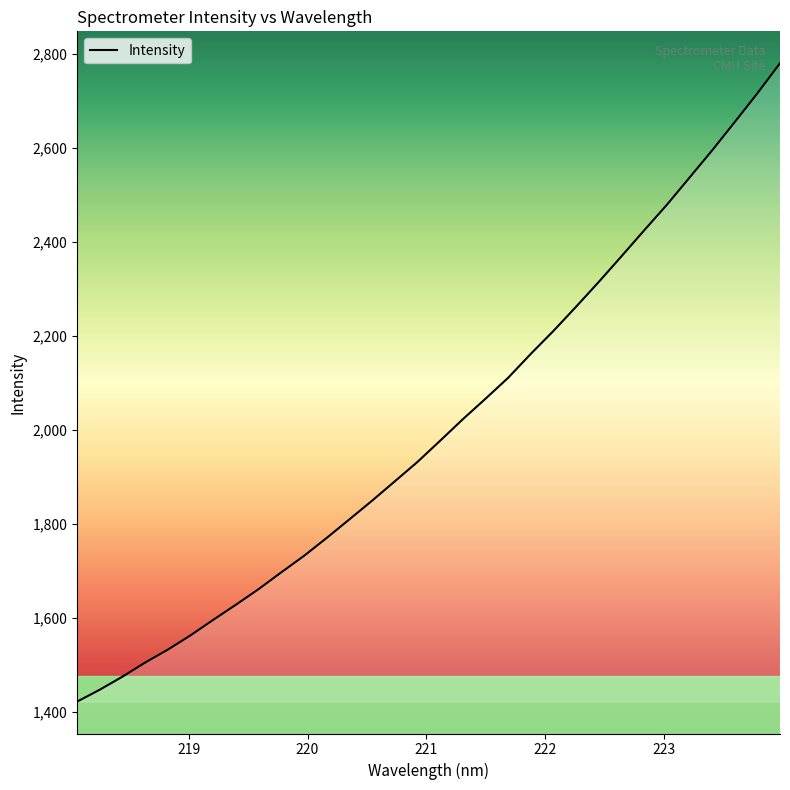

What is the difference between the maximum and minimum values?

1358.8